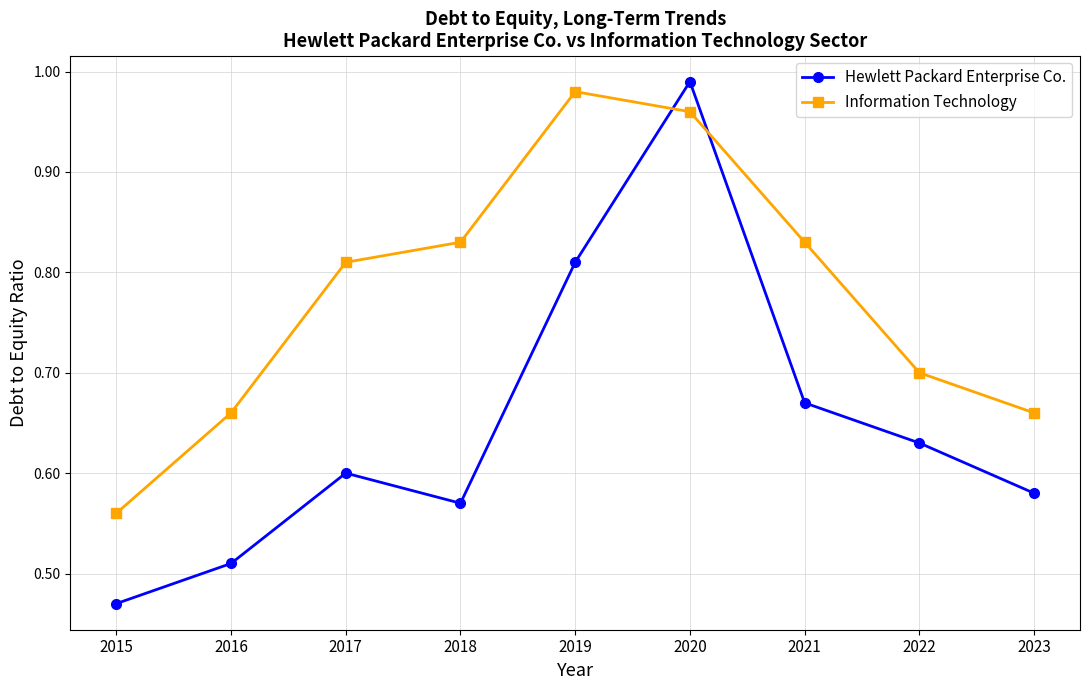

How many lines are shown in the chart?

2